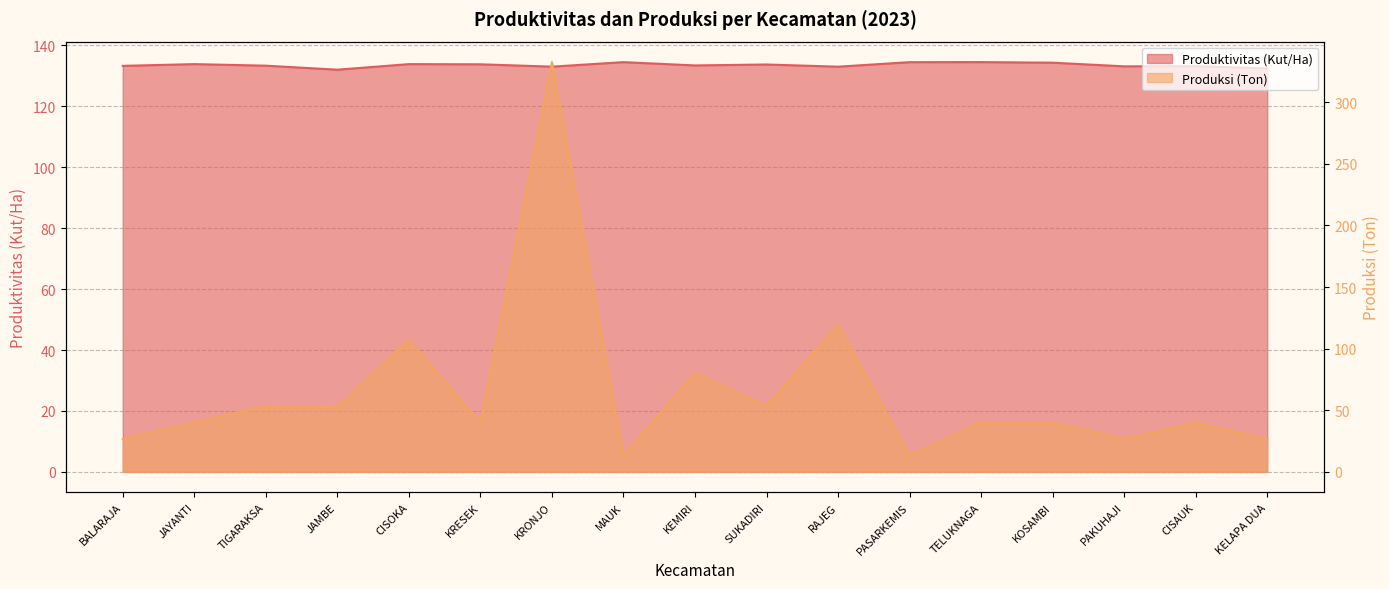

Where is the first local maximum for Produktivitas (Kut/Ha)?

JAYANTI